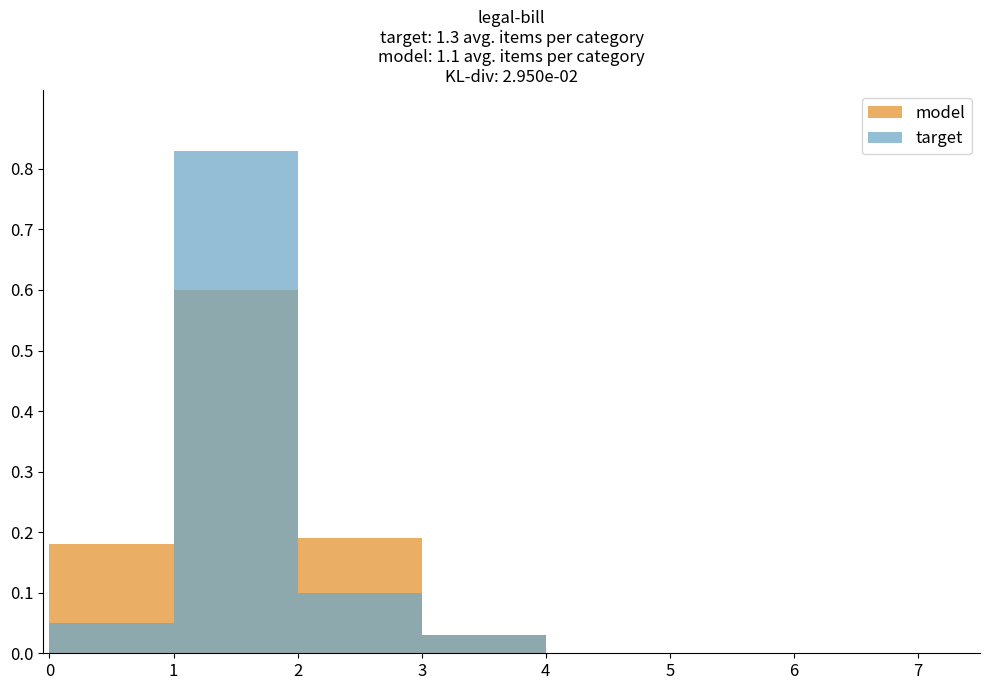

Which series has the widest spread of values?

target